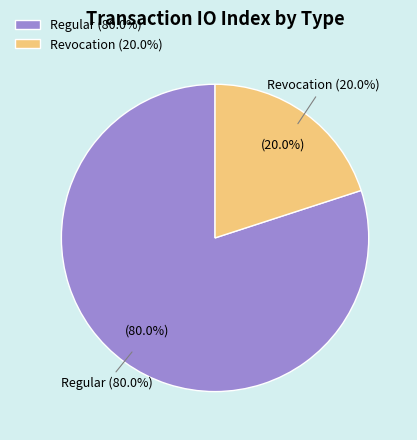

To the nearest percent, what portion does Regular represent?

80%